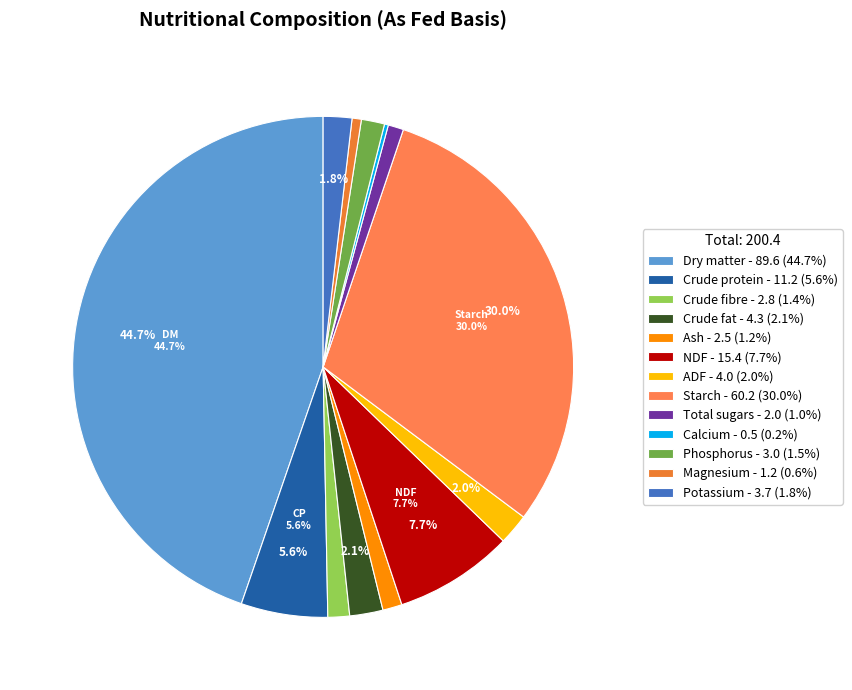

Rank the categories by value from lowest to highest.

Calcium, Magnesium, Total sugars, Ash, Crude fibre, Phosphorus, Potassium, ADF, Crude fat, Crude protein, NDF, Starch, Dry matter